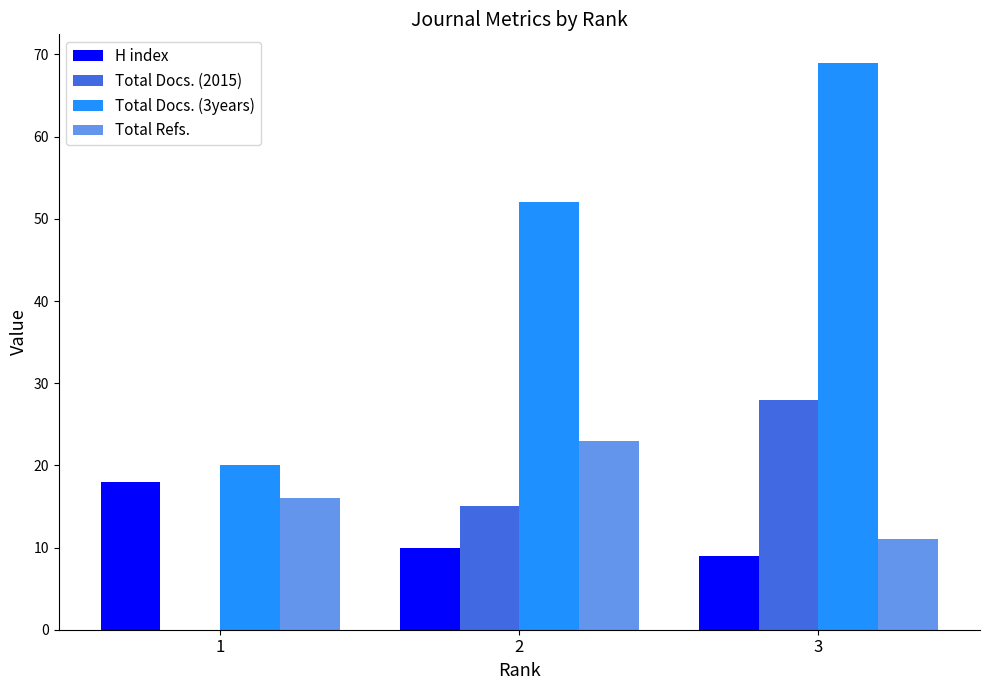

What is the sum of the Total Docs. (2015) values at 3 and 2?

43